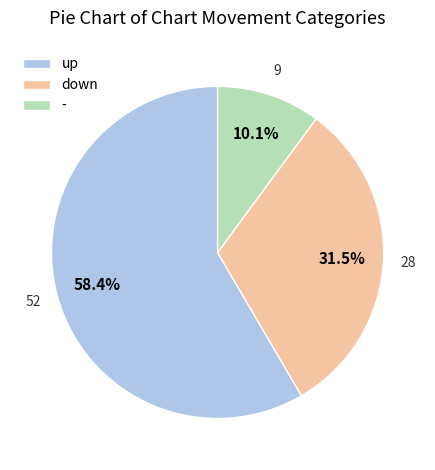

Which category has the smallest portion of the pie?

-